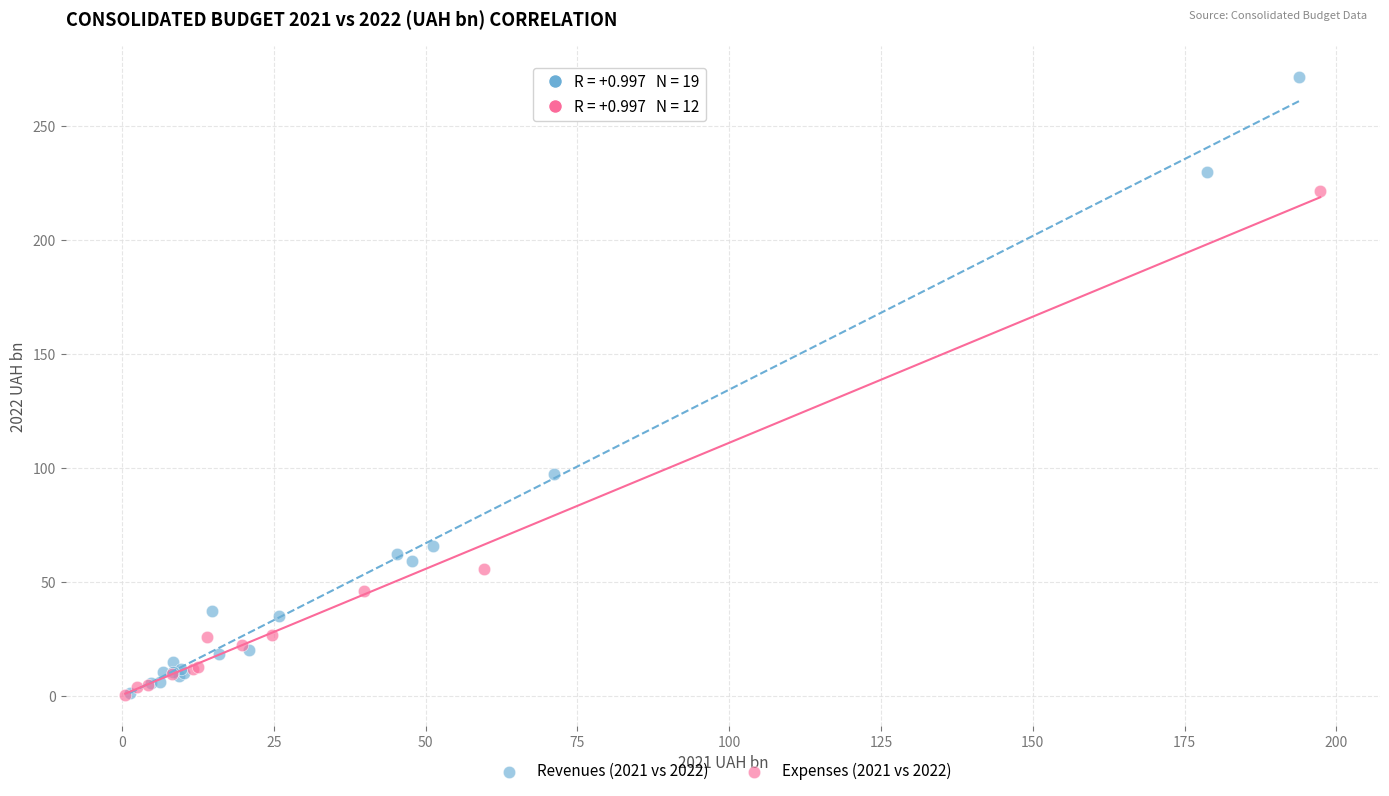

Which series has the widest spread of Y values?

Revenues (2021 vs 2022)